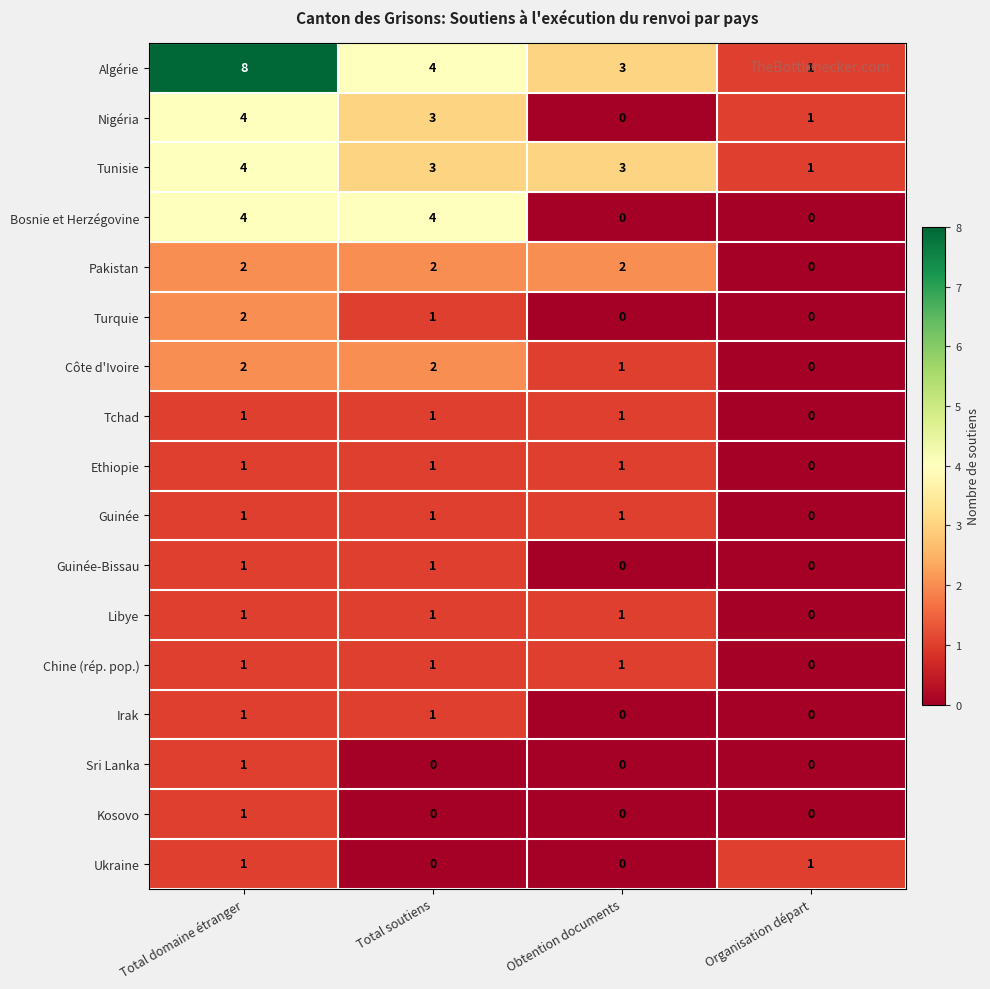

What is the difference between the maximum and minimum values in the Tunisie series?

3